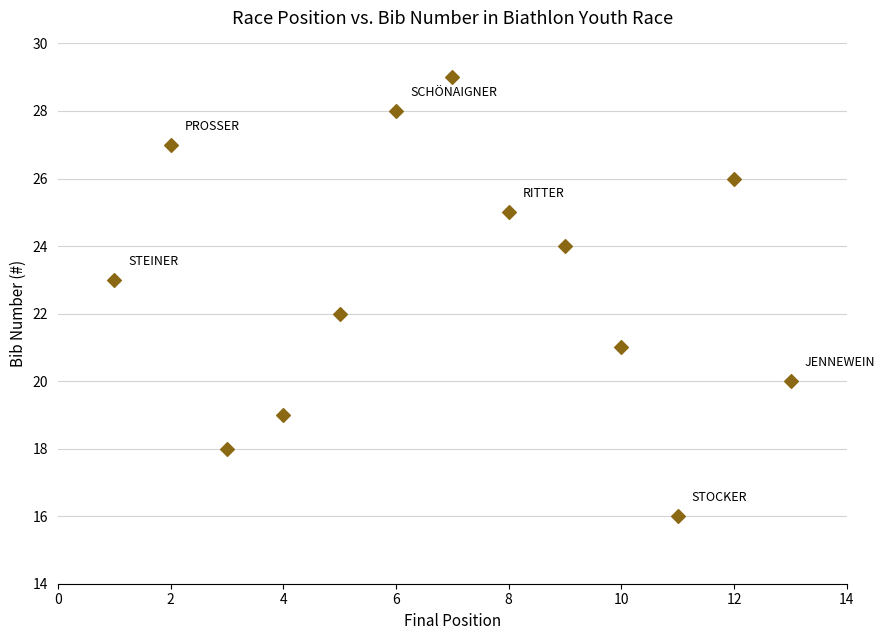

What is the range of X values (max minus min)?

12